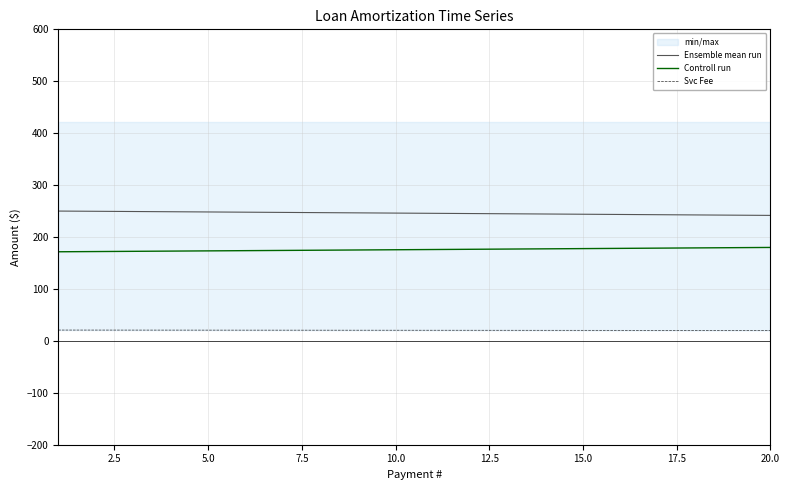

What is the difference between the highest and lowest values at 10.0?

225.6